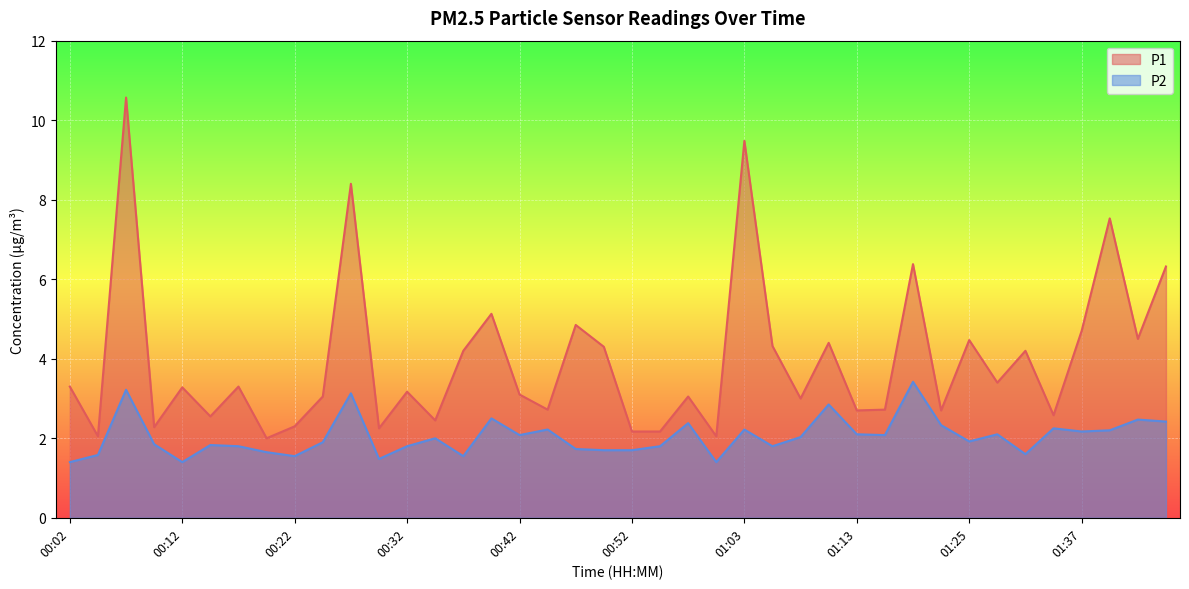

How many interior local peaks does the P1 series have?

14